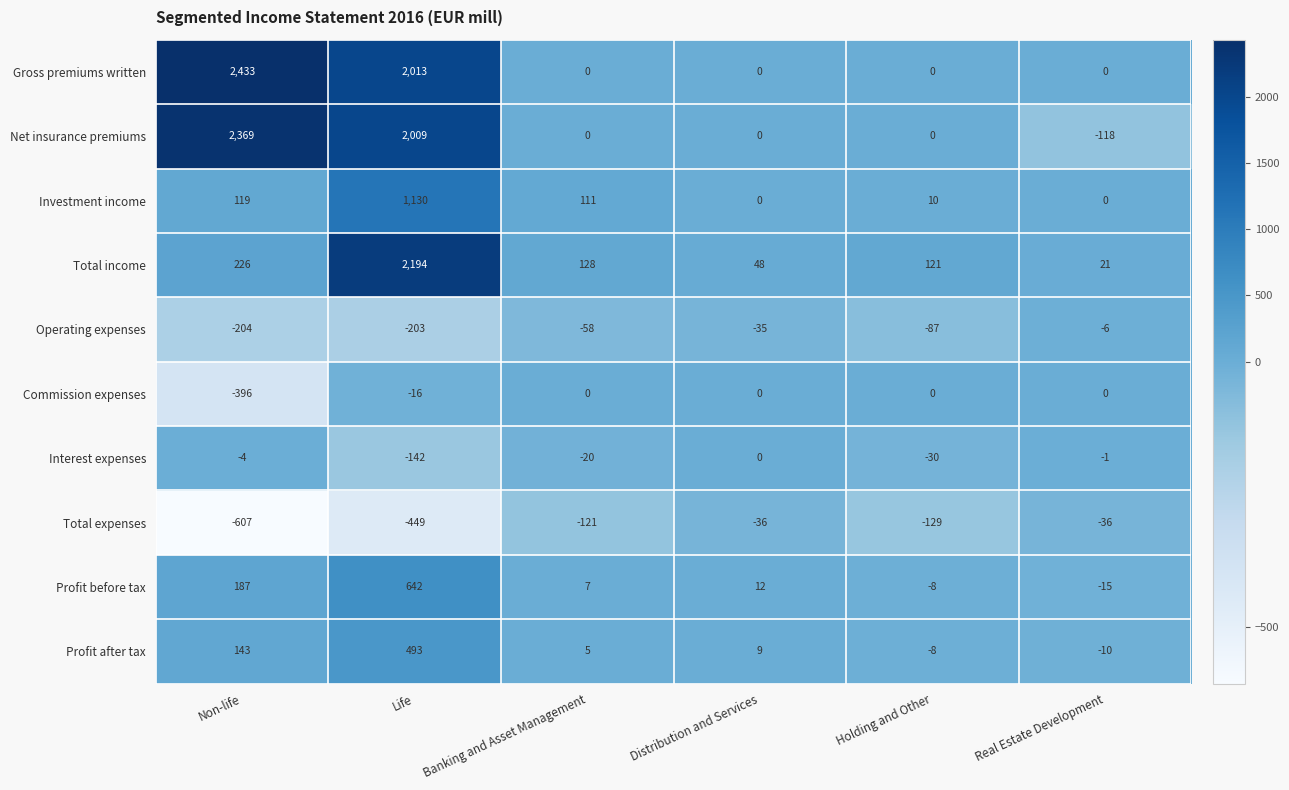

At which category is the sum across all series the highest?

Life